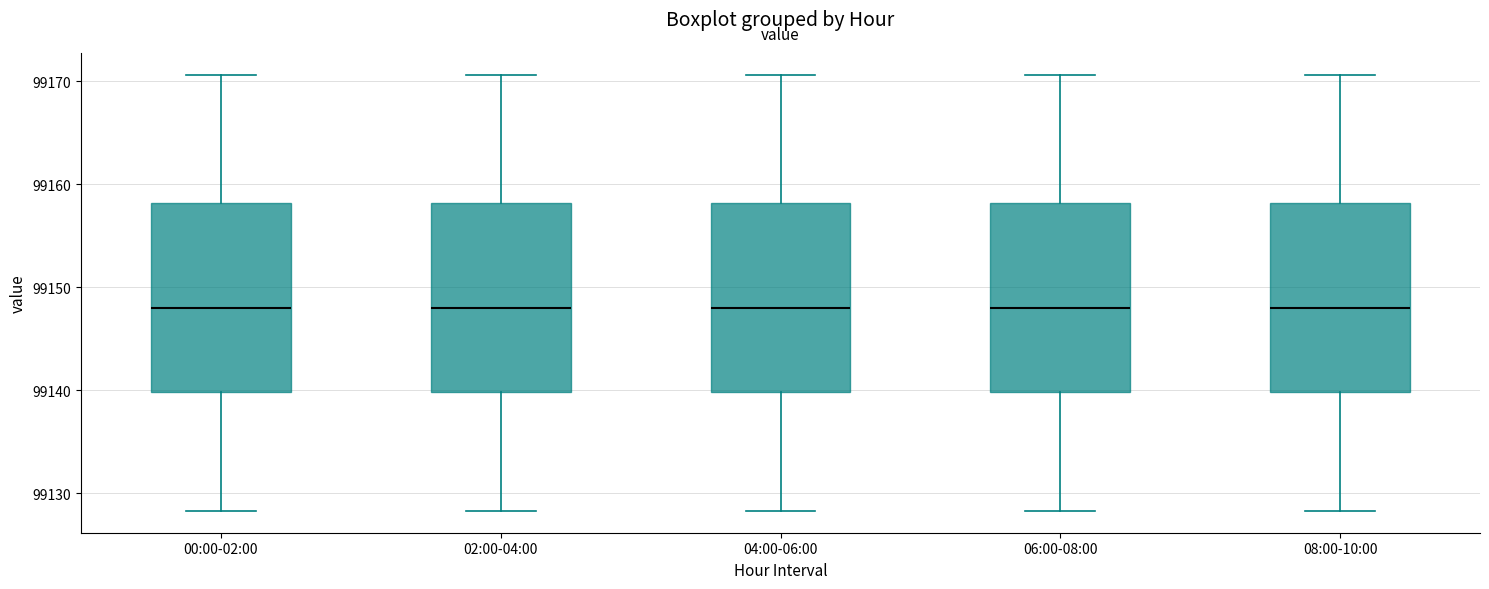

Reading left to right, read every box against the y-axis: the position of its median line, the range the box covers, and the ends of its whiskers. The values are not printed on the chart, so give them approximately, as read against the axis.

00:00-02:00: median 99148, box 99140 to 99158, whiskers 99128 to 99171
02:00-04:00: median 99148, box 99140 to 99158, whiskers 99128 to 99171
04:00-06:00: median 99148, box 99140 to 99158, whiskers 99128 to 99171
06:00-08:00: median 99148, box 99140 to 99158, whiskers 99128 to 99171
08:00-10:00: median 99148, box 99140 to 99158, whiskers 99128 to 99171